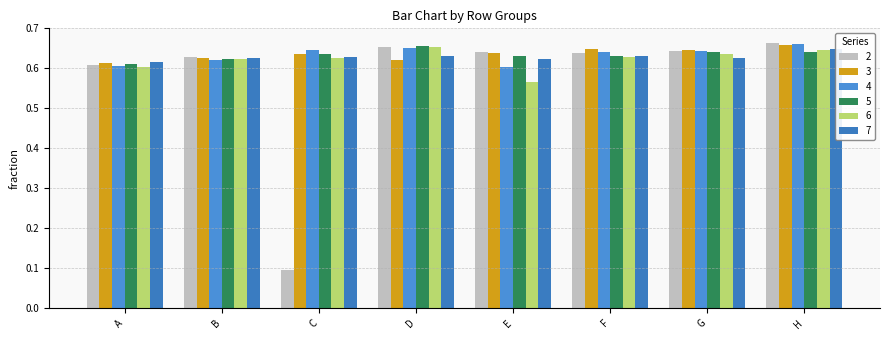

What is the value of the 5 bar at the 8th from the left?

0.6